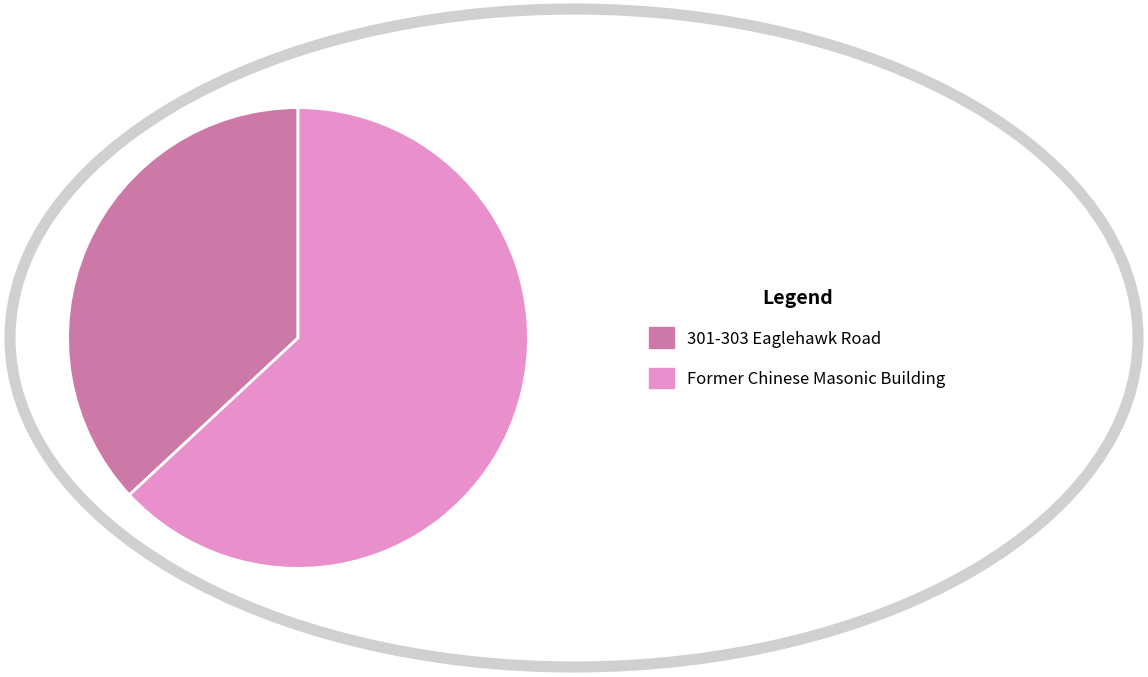

Combined, do 301-303 Eaglehawk Road and Former Chinese Masonic Building account for over 50%?

Yes